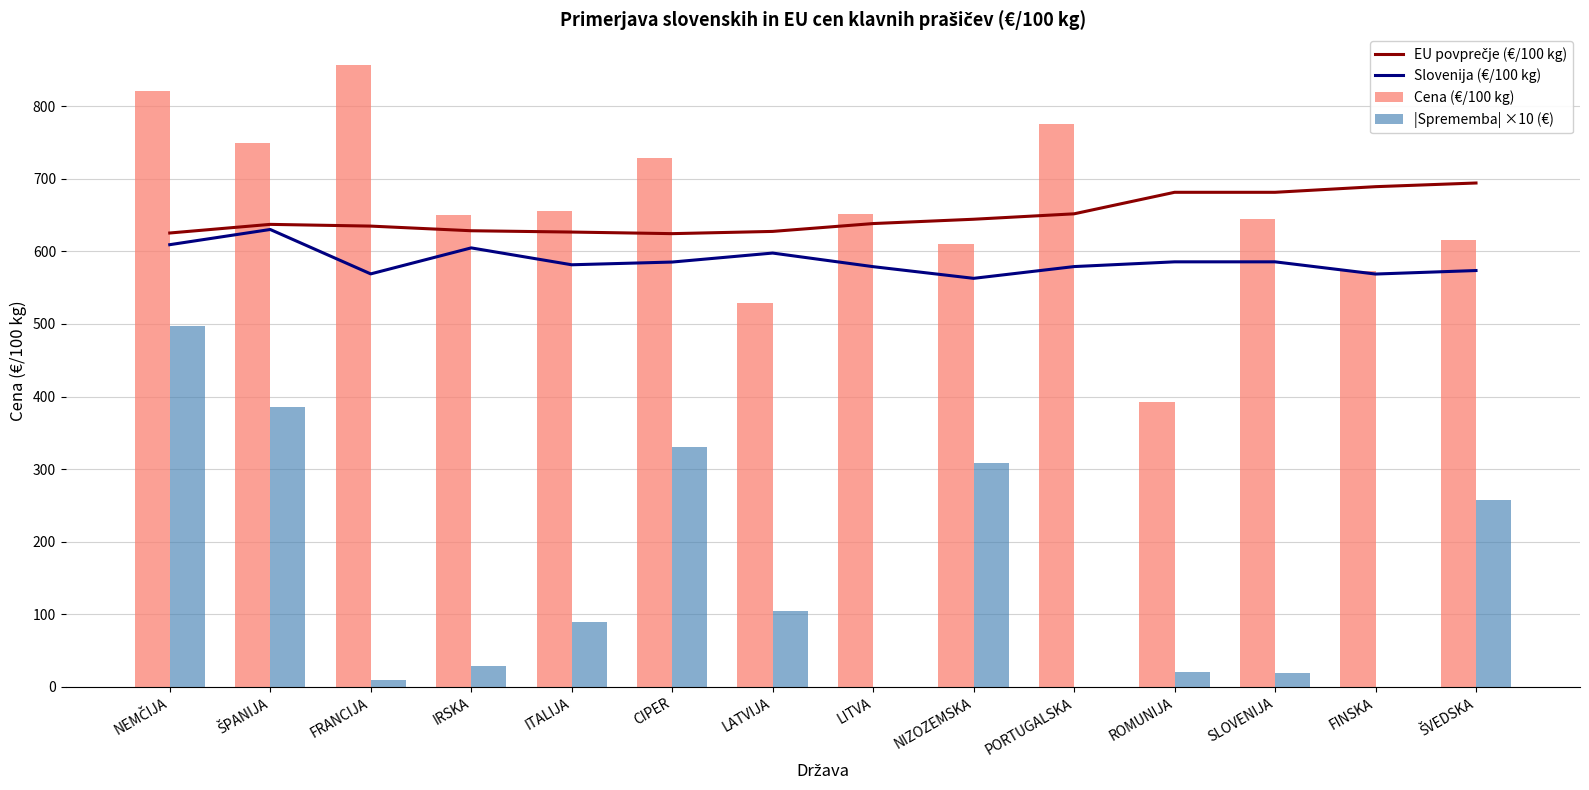

What is the value of the Cena (€/100 kg) bar at the 1st from the left?

821.2